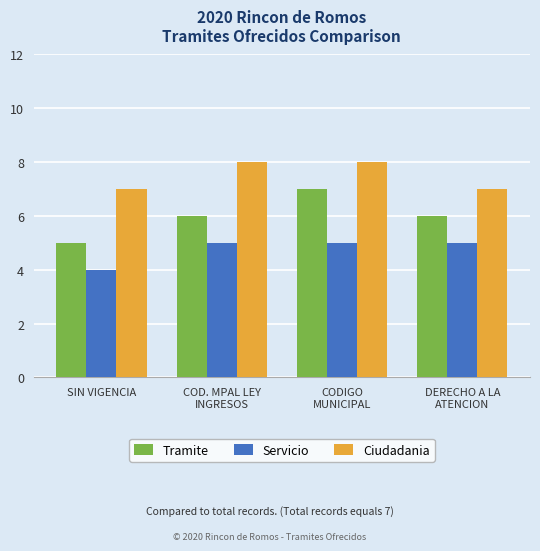

Count the Servicio values in the range 5 to 6.

3